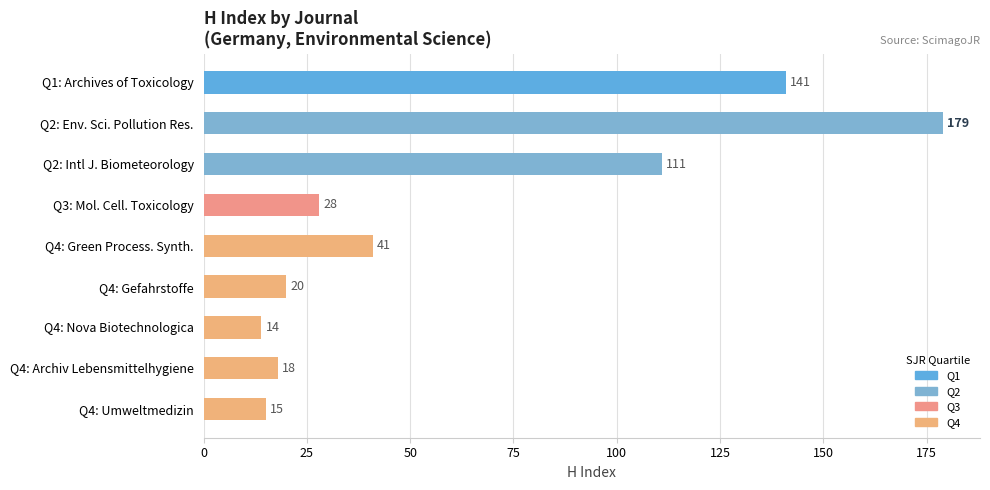

Count the number of categories in the chart.

9